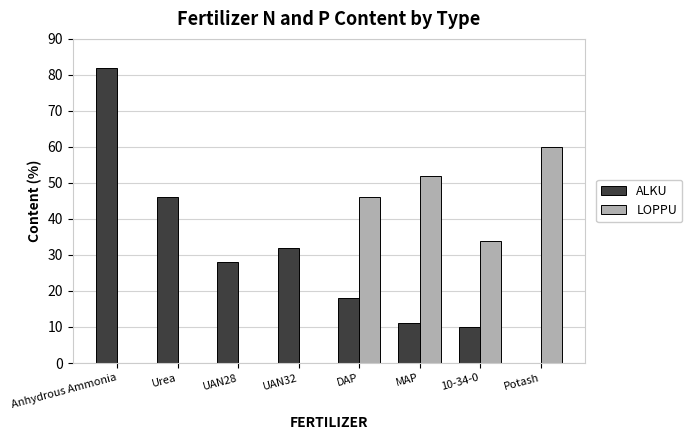

What is the sum of the LOPPU values at Urea and Potash?

60